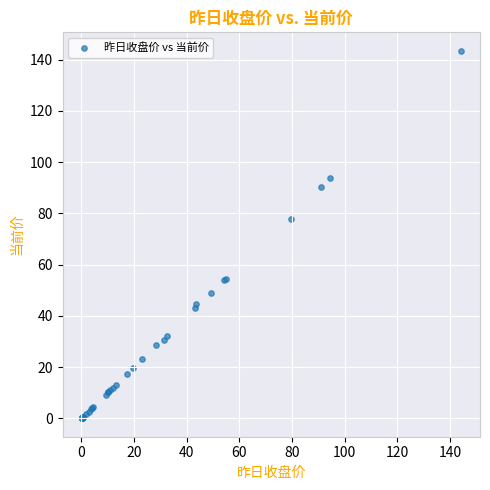

What Y value in the scatter plot is closest to 71?

77.7